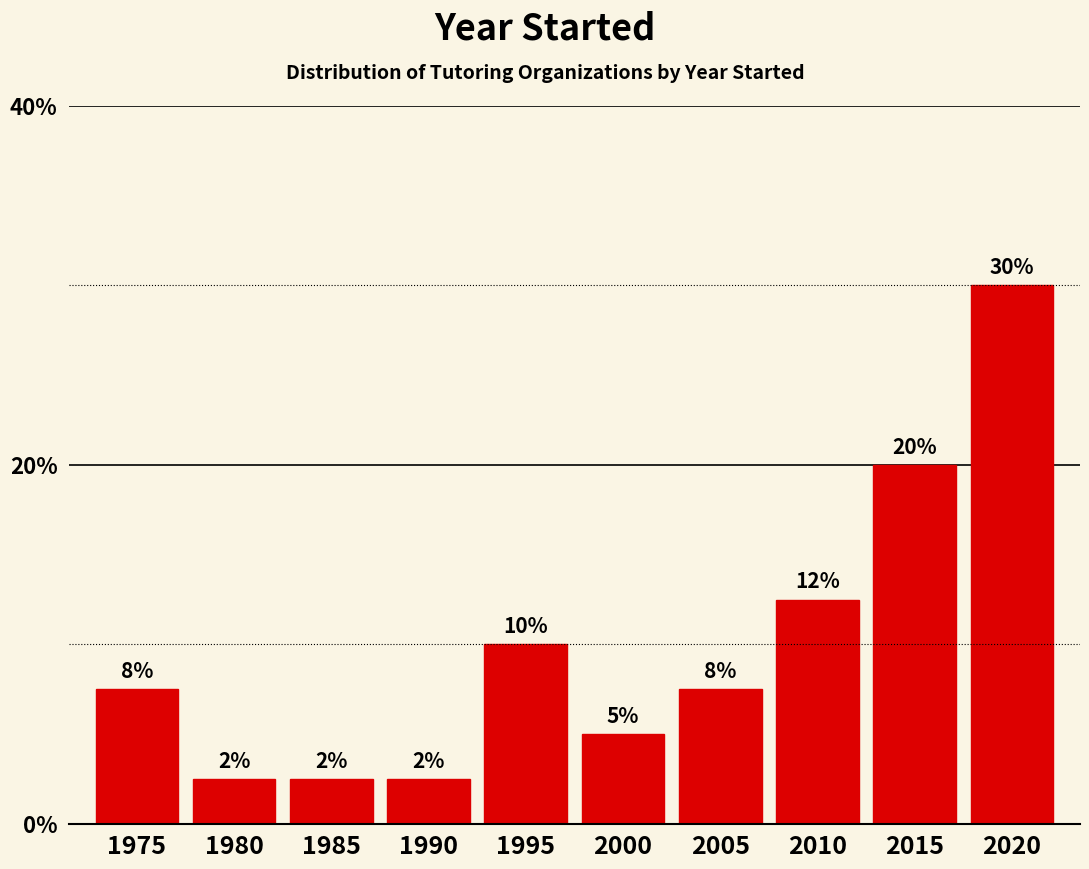

Does the chart contain any negative values?

No